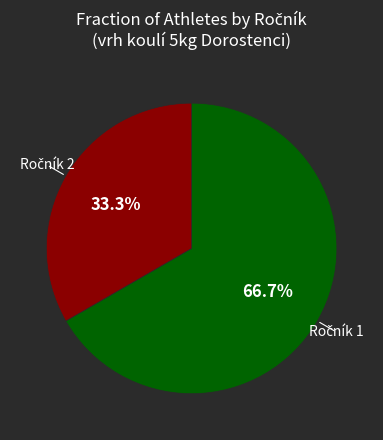

Does any single category account for the majority?

Yes